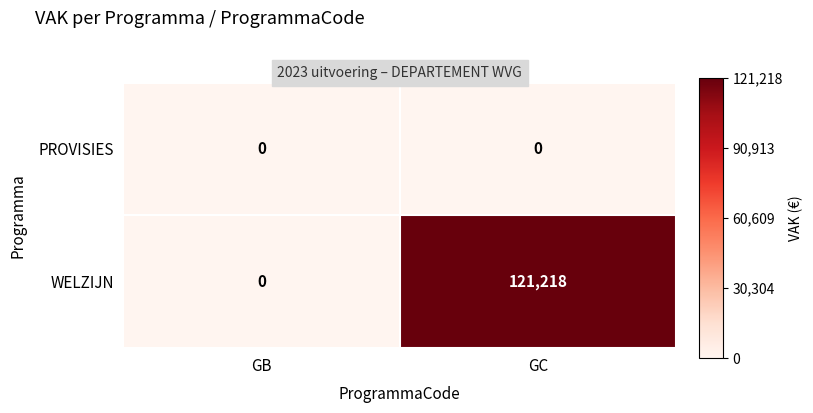

What is the total value across all series at GC?

121218